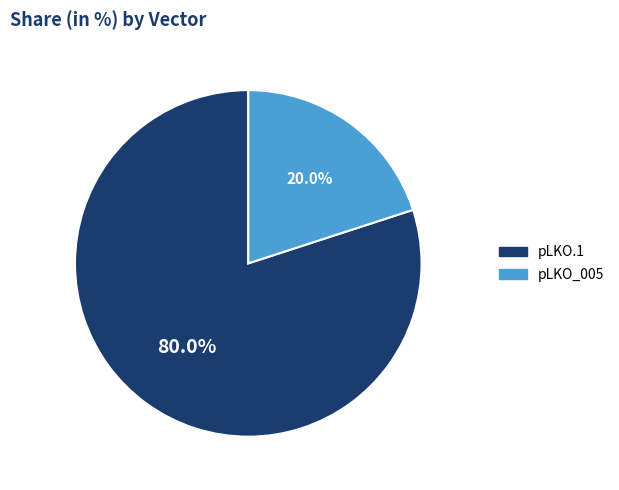

Rank the categories by value from lowest to highest.

pLKO_005, pLKO.1